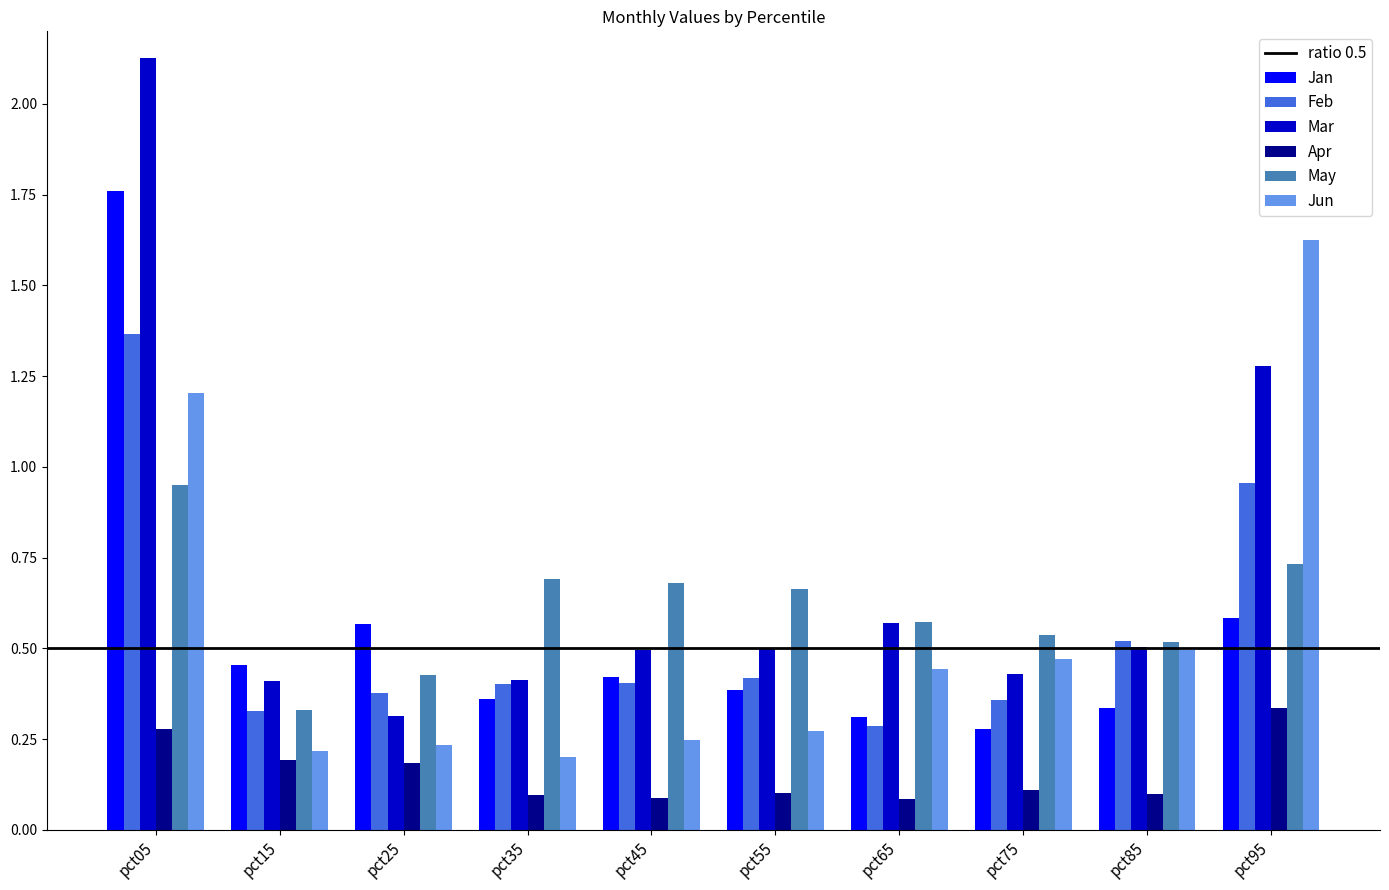

Count the Mar values in the range 0 to 1.

8